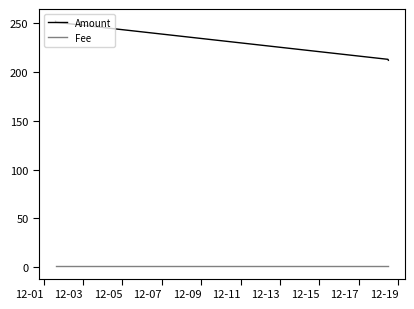

What is the minimum value shown in the chart?

1